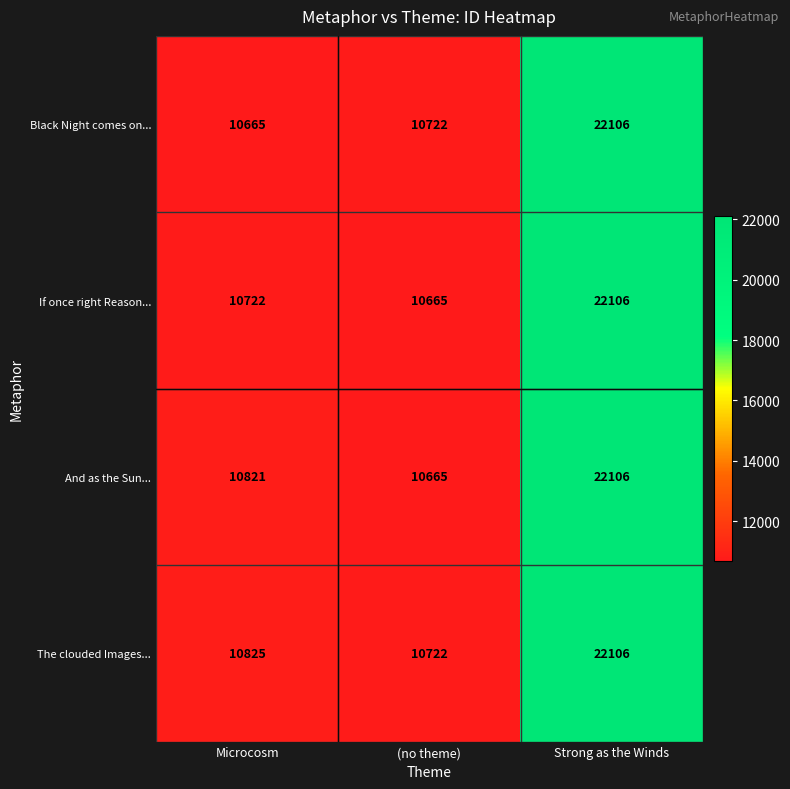

What is the average value of the The clouded Images... series?

14551